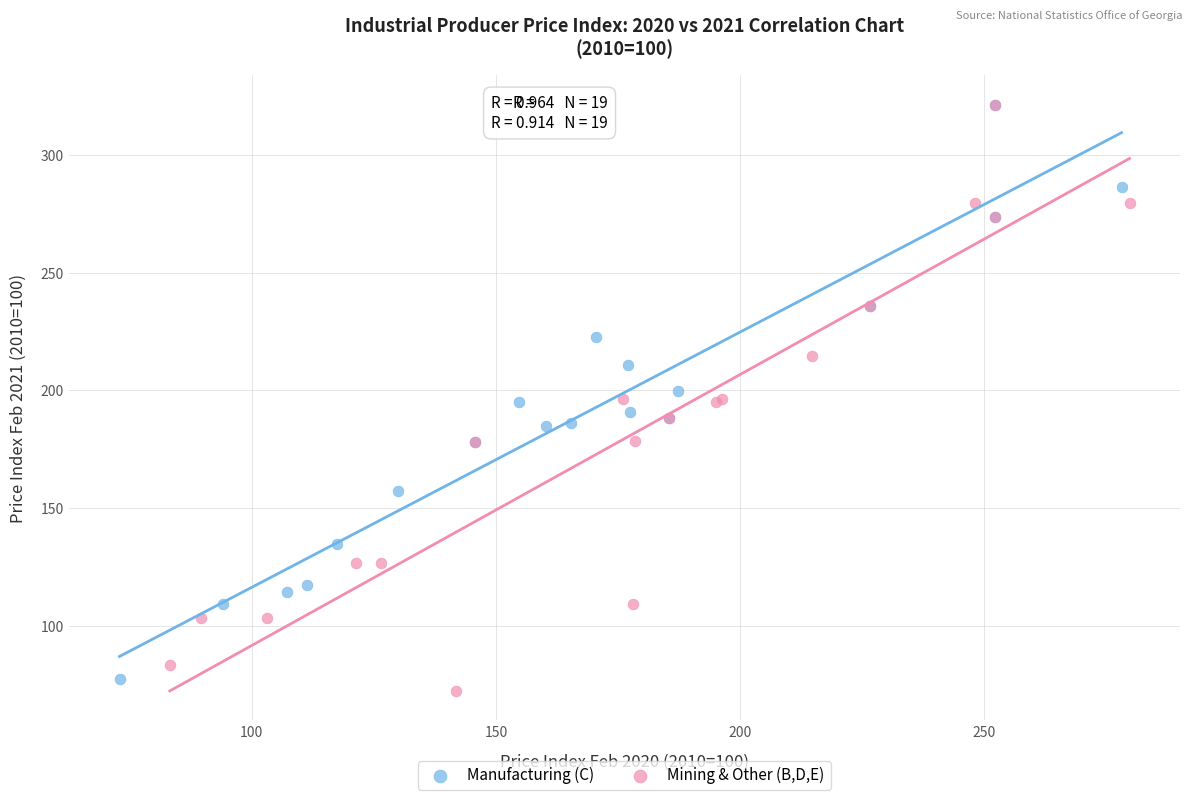

What are all the series names shown in the legend?

Manufacturing (C), Mining & Other (B,D,E)